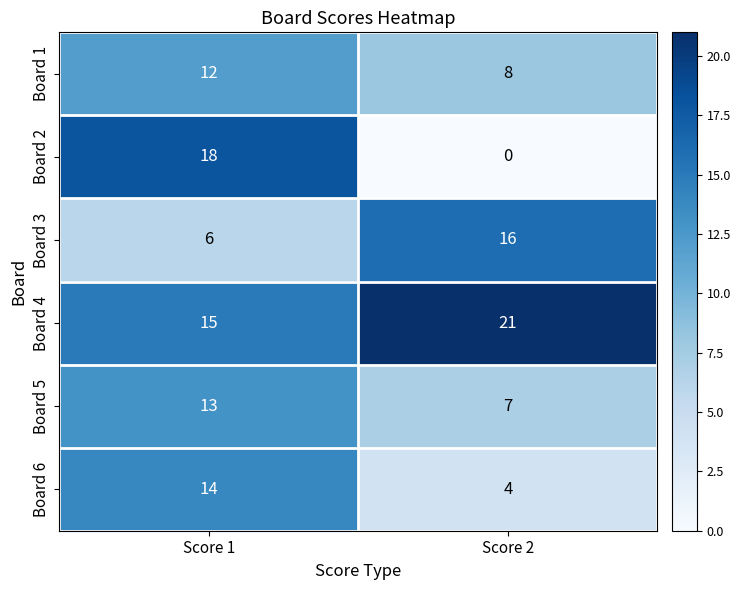

What is the difference between the Board 3 values at Score 2 and Score 1?

10